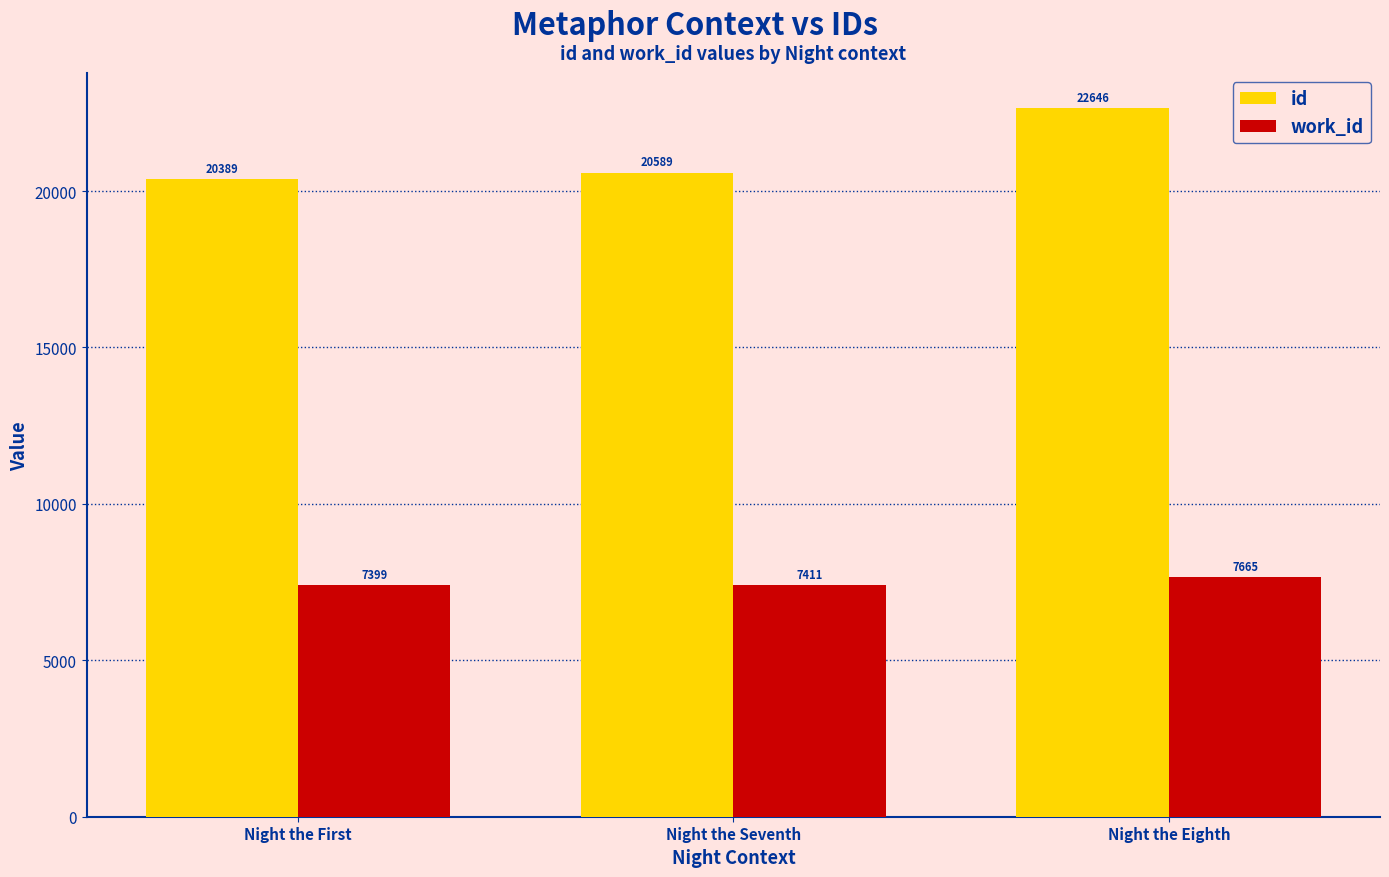

Which series has the largest range (max minus min)?

id